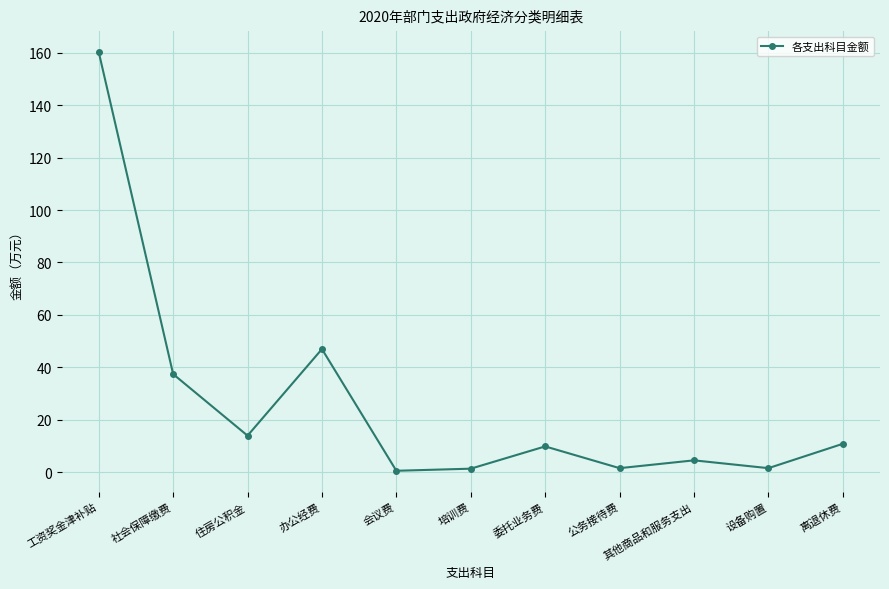

Is it true that the value at 会议费 is 0.5?

True